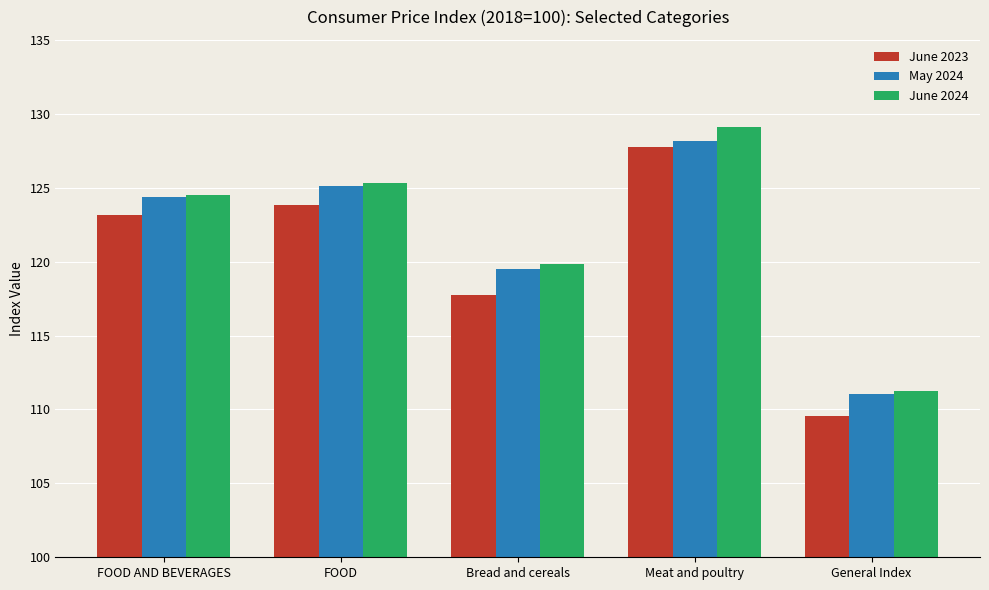

What position from the left is FOOD AND BEVERAGES?

1